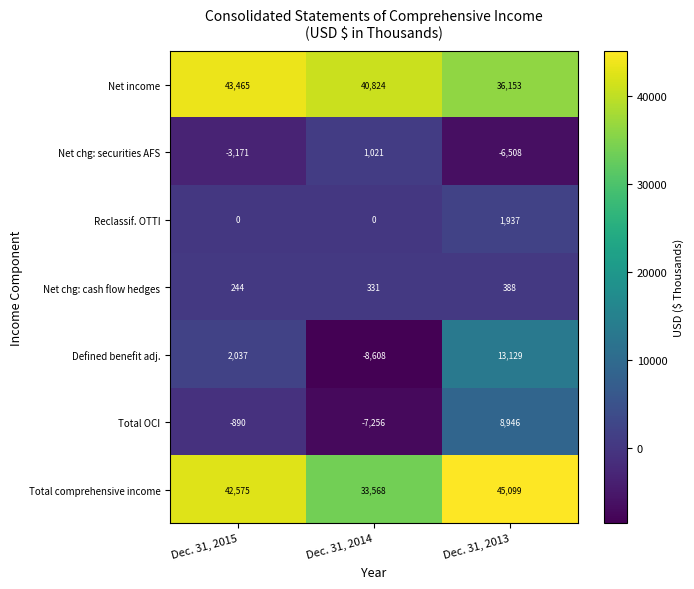

The value of Reclassif. OTTI at Dec. 31, 2014 is 1006. True or false?

False